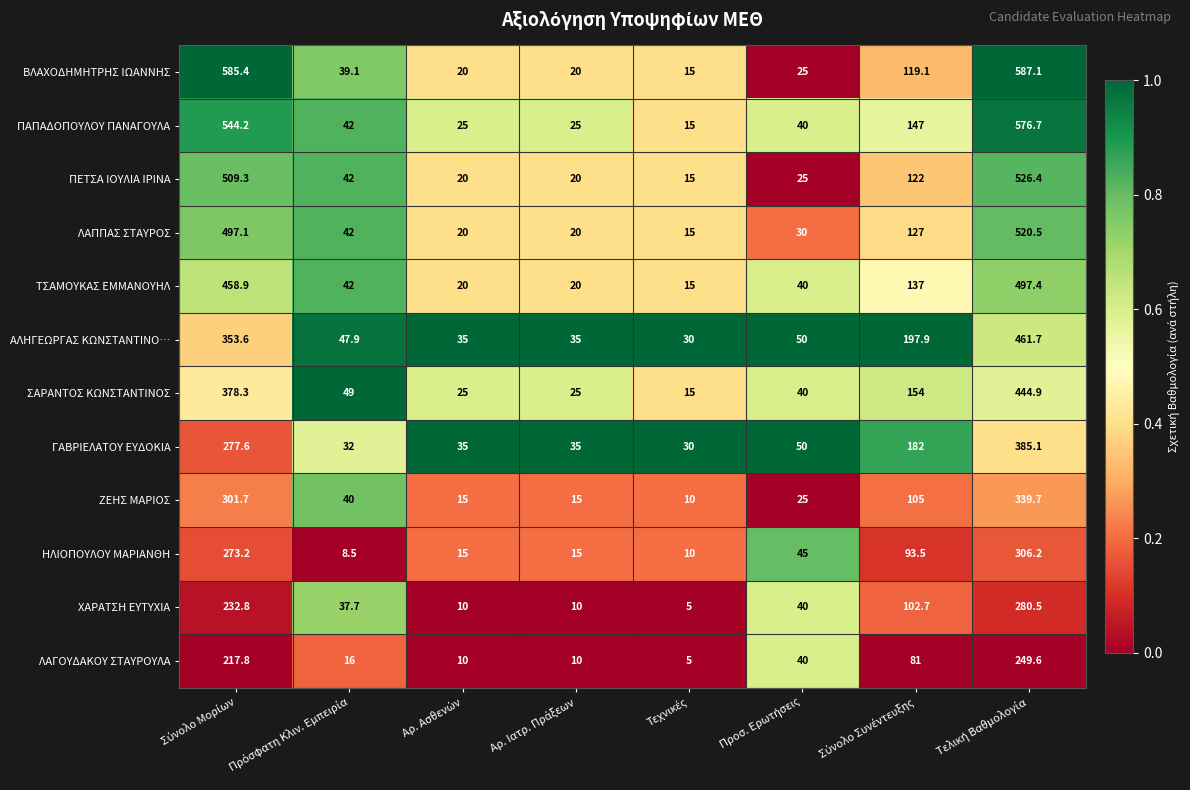

What is the difference between the maximum and minimum values in the ΛΑΠΠΑΣ ΣΤΑΥΡΟΣ series?

505.5